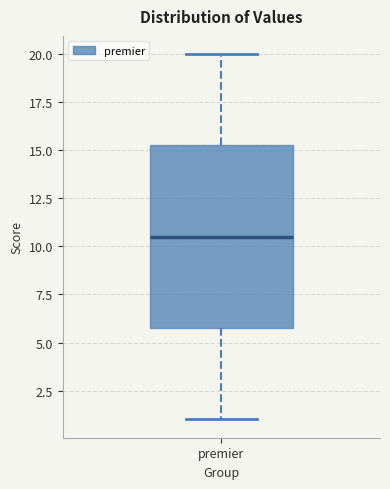

Where does the upper whisker of the box for premier end on the y-axis? The values are not printed on the chart, so give them approximately, as read against the axis.

20.0